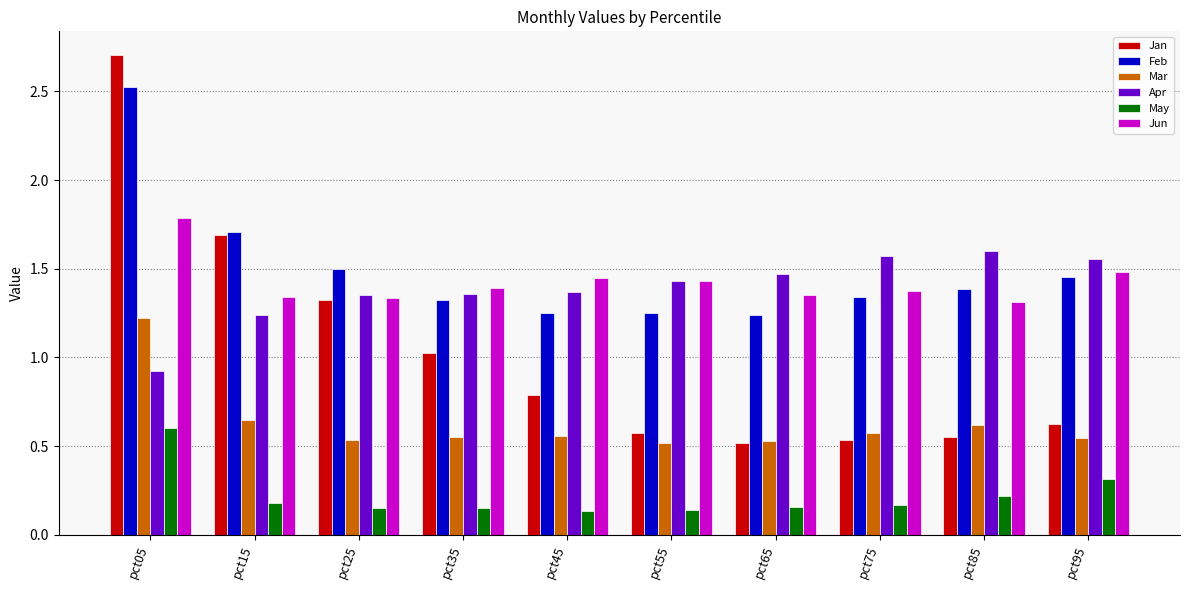

At which label does Feb reach its peak?

pct05